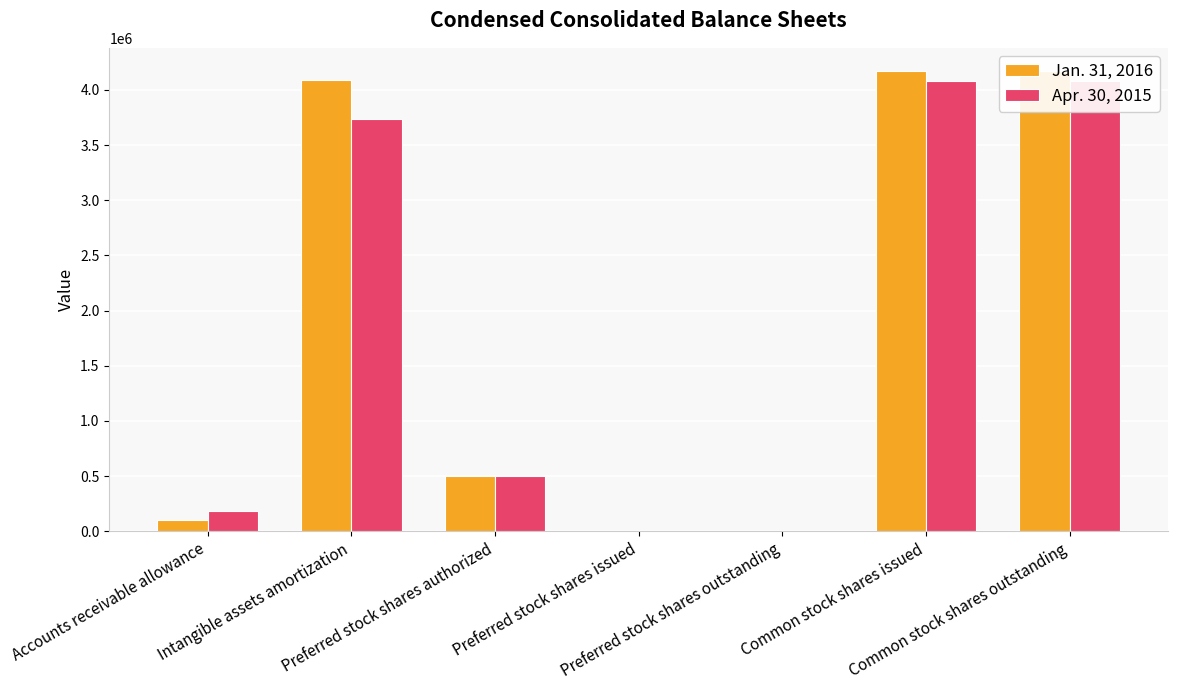

Is it true that Jan. 31, 2016 equals 4172229 at Common stock shares outstanding?

True